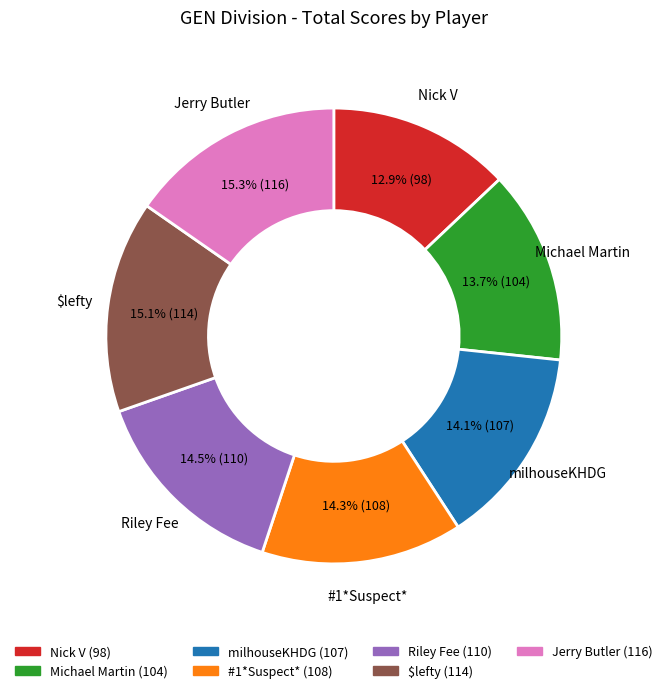

What is the smallest slice in the pie chart?

Nick V